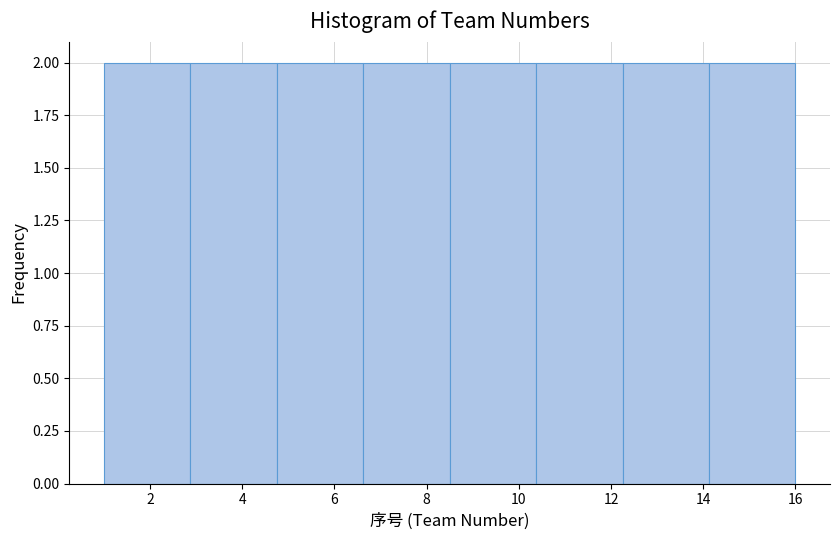

How tall is the bar that spans 14.2 to 16.0 on the x-axis? Neither the bar edges nor the heights are printed on the chart, so give them approximately, as read against the axes.

2